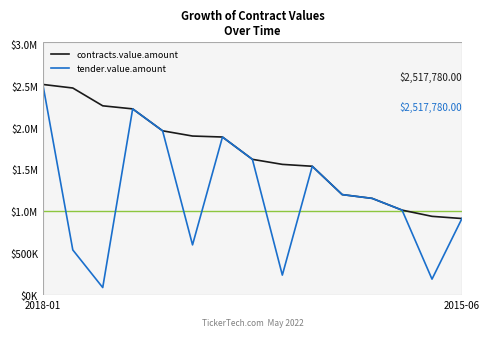

Does the chart have visible grid lines?

No